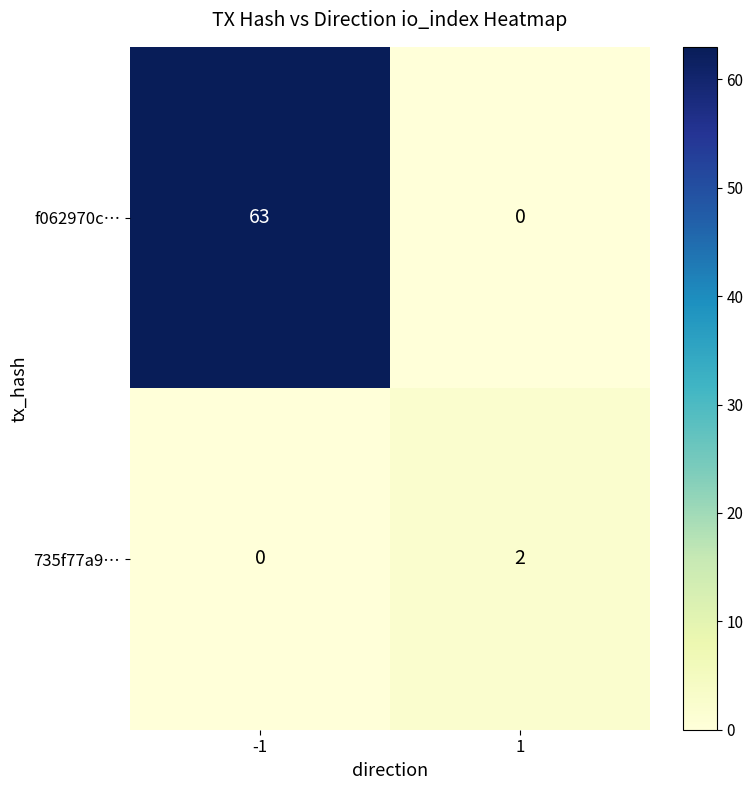

Which label corresponds to the largest value in the chart?

-1